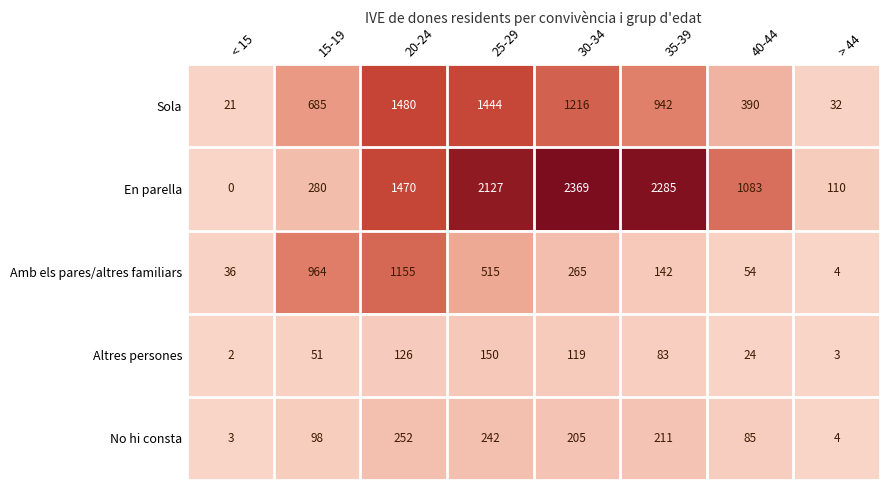

What is the greatest value displayed?

2369